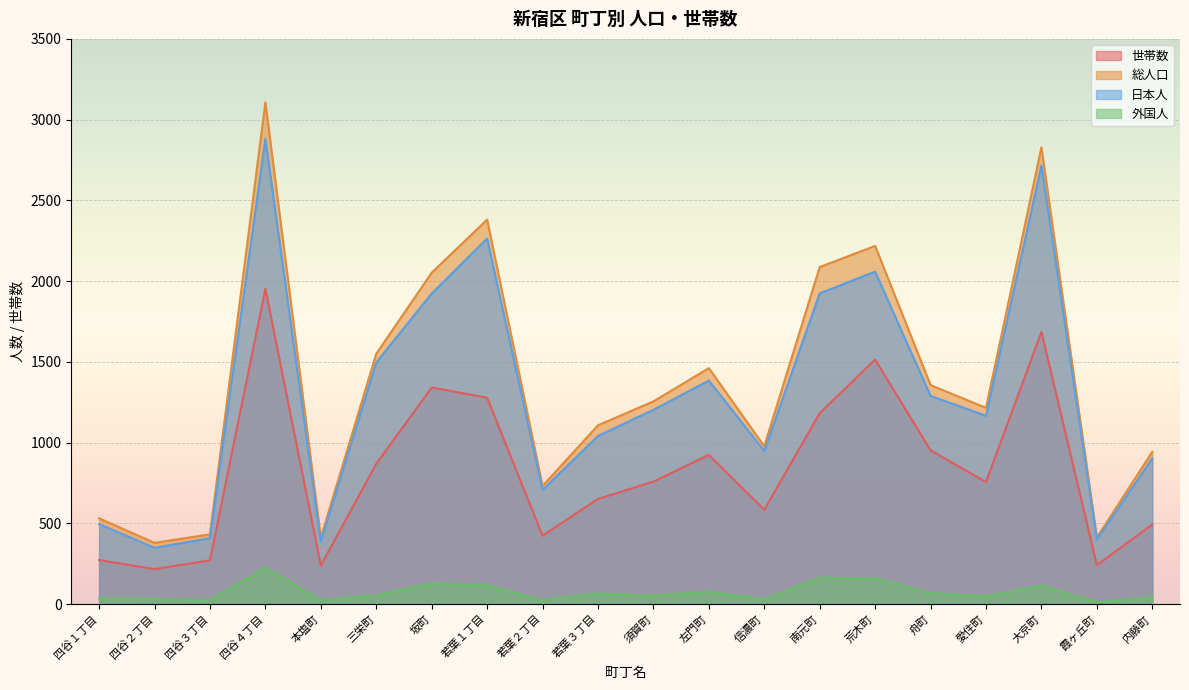

Is the value of 外国人 at 本塩町 greater than the value of 総人口 at 愛住町?

No